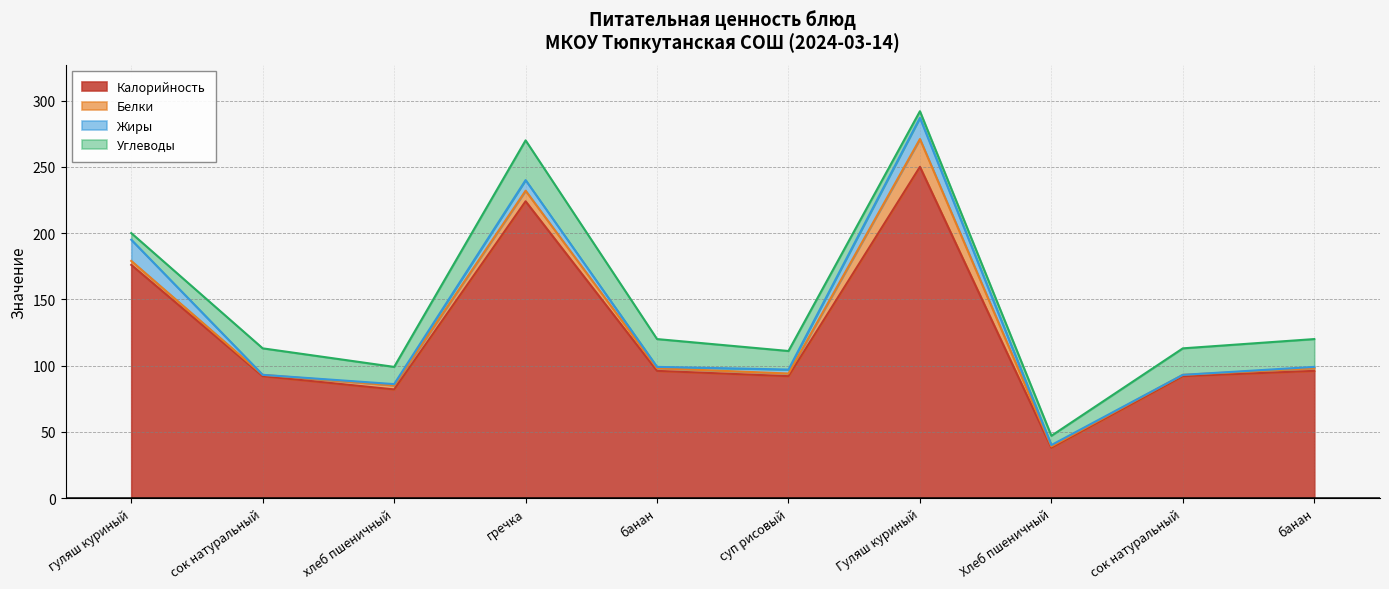

Which series has the largest range (max minus min)?

Калорийность